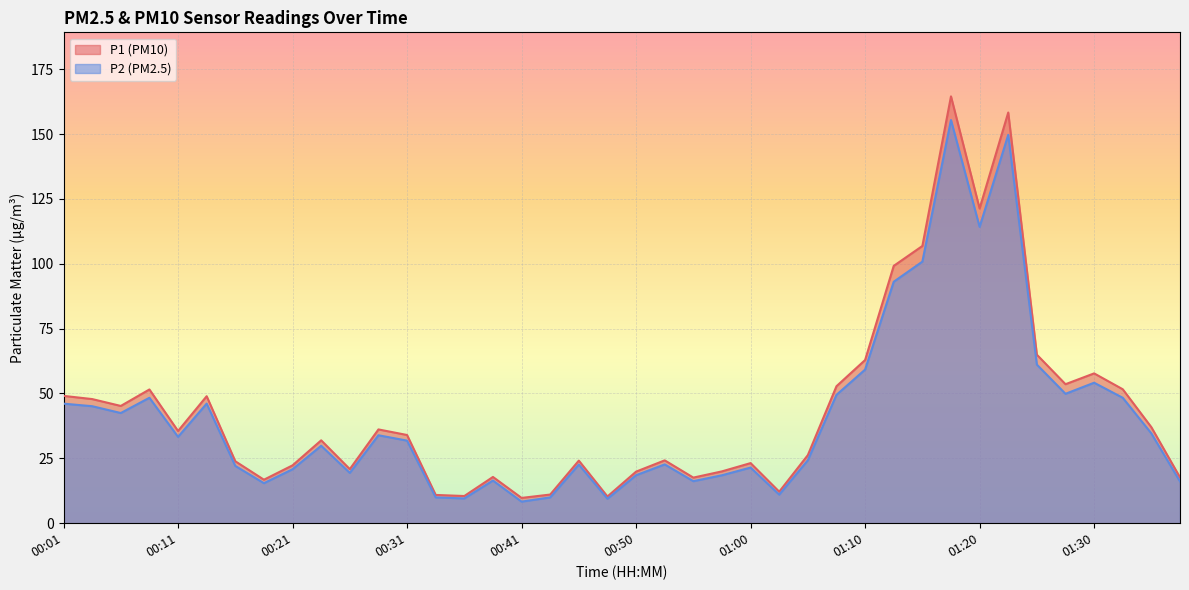

At which category does P1 reach its first local peak?

00:09